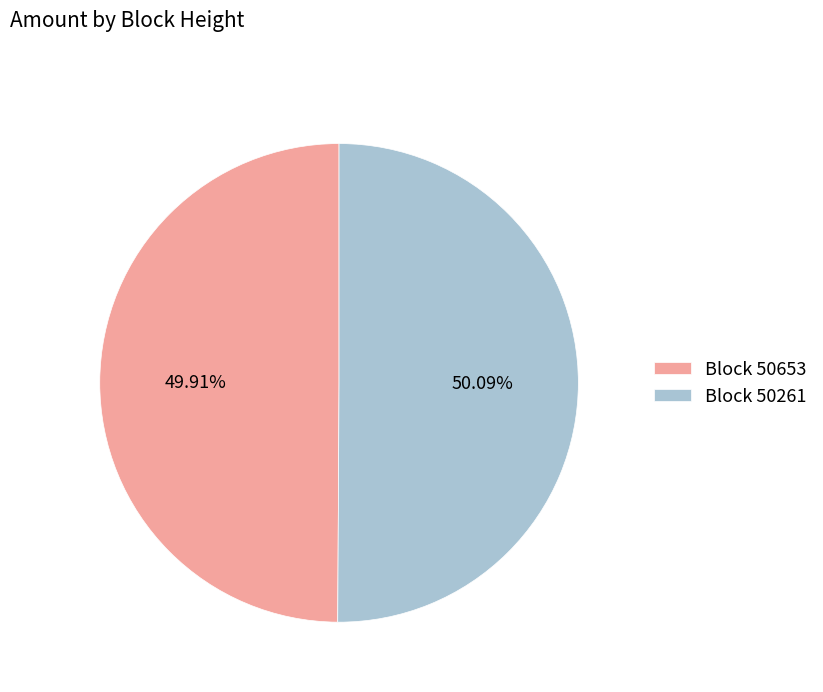

Is there any slice that represents more than half of the pie?

Yes